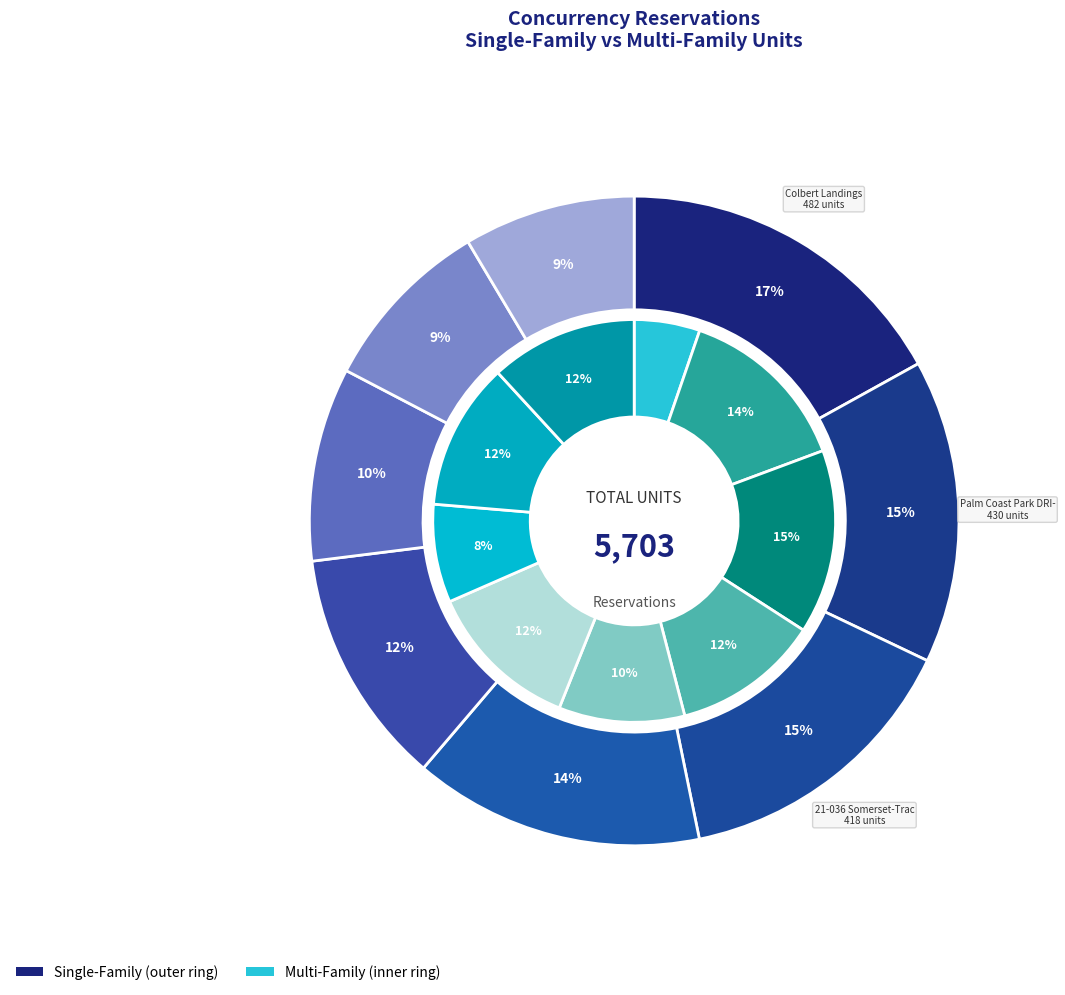

Which has a higher value, The Haven @ Town Center or Preserve at Flagler?

Preserve at Flagler